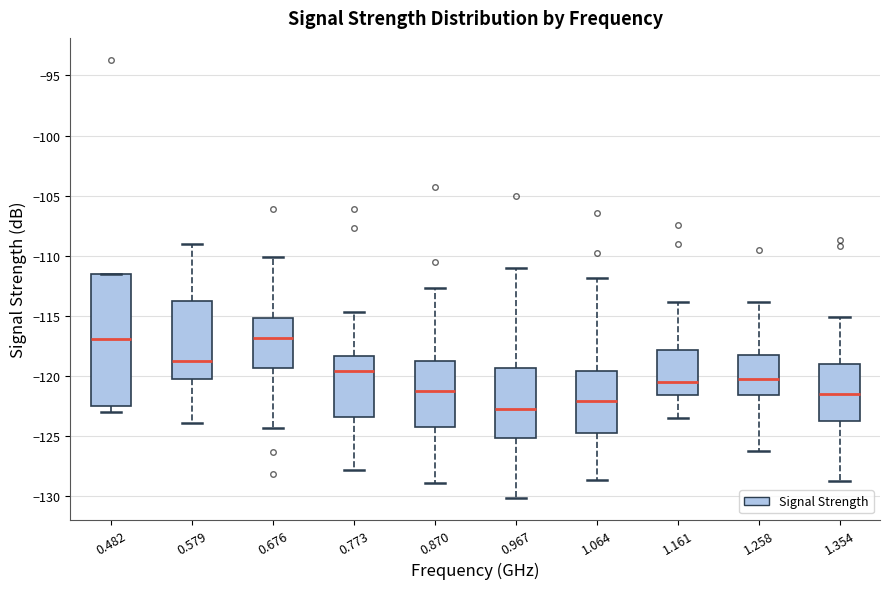

Reading left to right, transcribe this box plot: for each box, give where its median line is, the range the box spans, and where its two whiskers end, as read against the y-axis. The values are not printed on the chart, so give them approximately, as read against the axis.

0.482: median -117.0, box -122.5 to -111.5, whiskers -123.0 to -111.5
0.579: median -118.5, box -120.0 to -113.5, whiskers -124.0 to -109.0
0.676: median -117.0, box -119.5 to -115.0, whiskers -124.5 to -110.0
0.773: median -119.5, box -123.5 to -118.5, whiskers -128.0 to -114.5
0.870: median -121.0, box -124.0 to -118.5, whiskers -129.0 to -112.5
0.967: median -122.5, box -125.0 to -119.5, whiskers -130.0 to -111.0
1.064: median -122.0, box -124.5 to -119.5, whiskers -128.5 to -112.0
1.161: median -120.5, box -121.5 to -118.0, whiskers -123.5 to -114.0
1.258: median -120.0, box -121.5 to -118.0, whiskers -126.0 to -114.0
1.354: median -121.5, box -123.5 to -119.0, whiskers -128.5 to -115.0